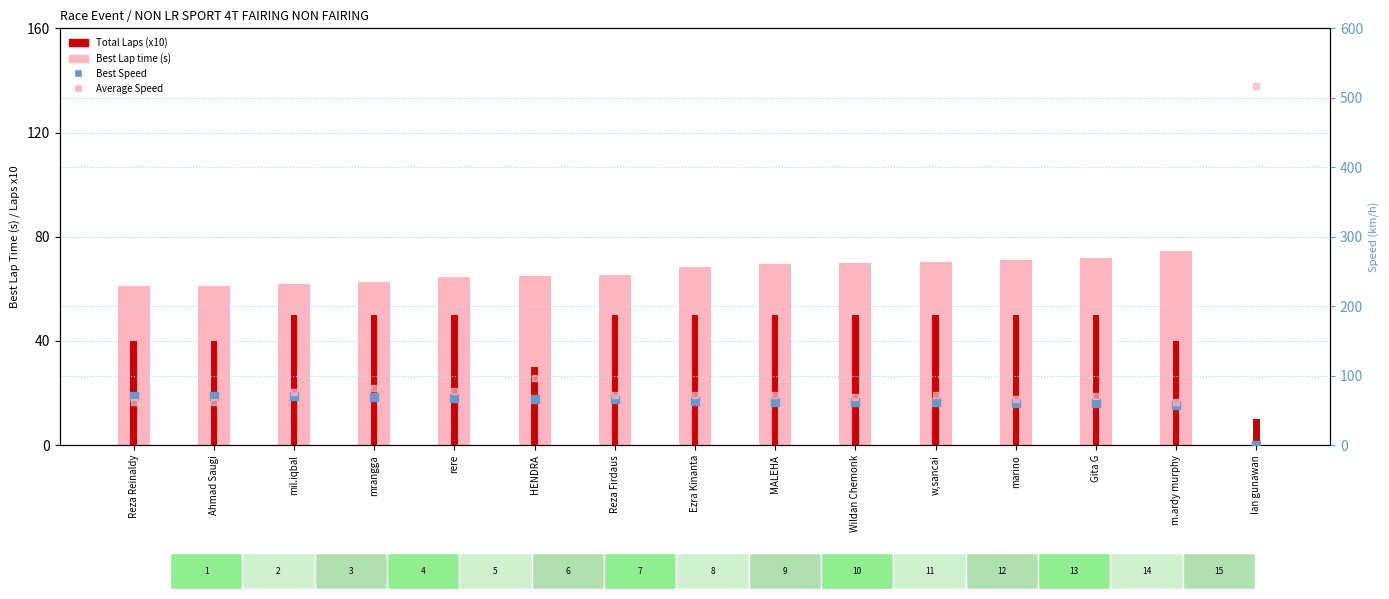

Which series has the largest total across all categories?

Average Speed (km/h)